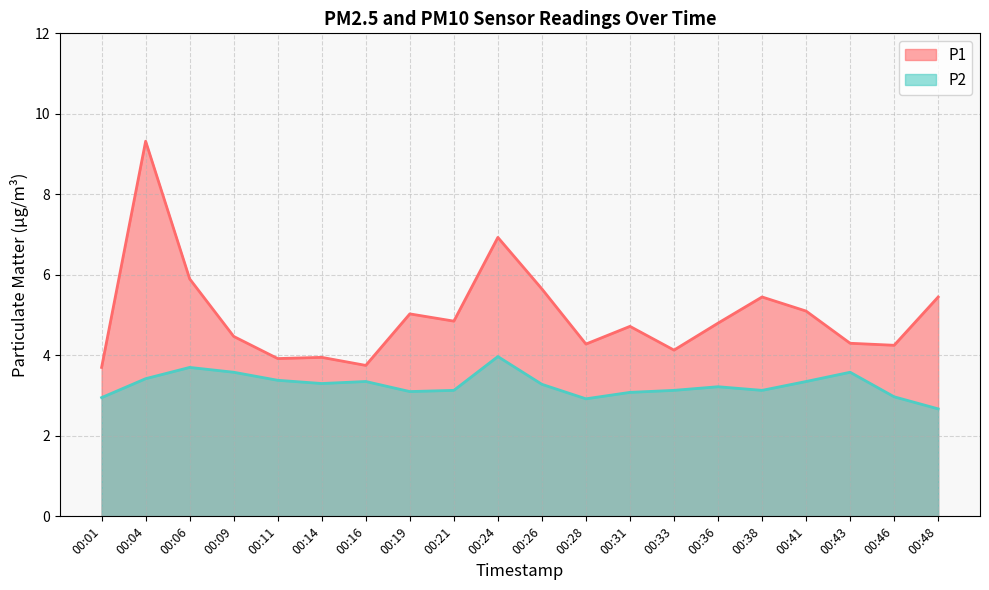

List the series in order of their peak value, lowest first.

P2, P1